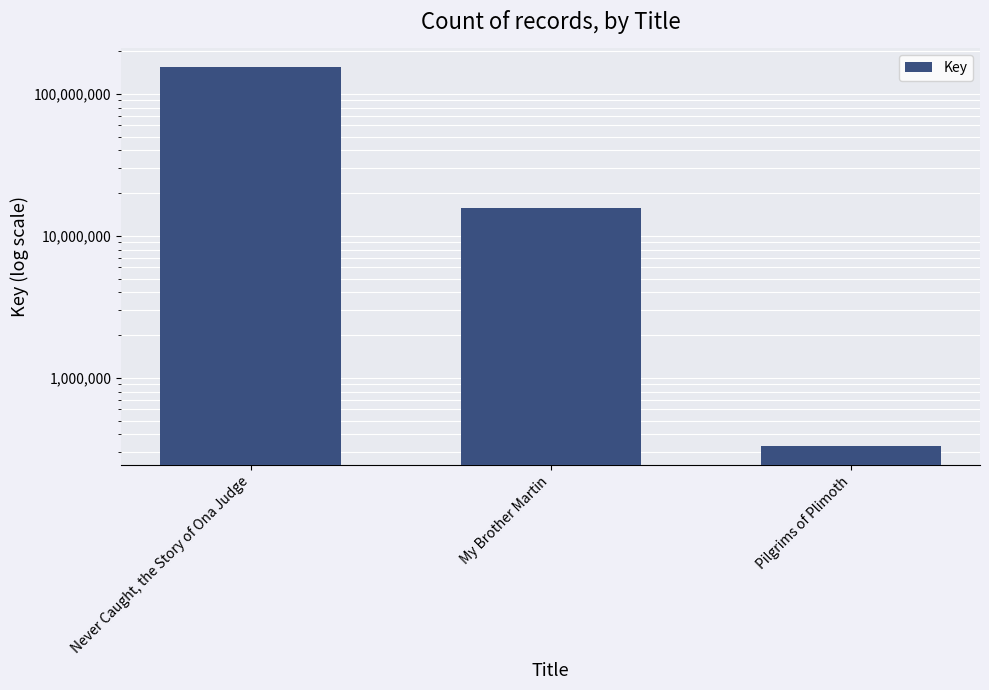

What is the label of the 1st bar from the right?

Pilgrims of Plimoth